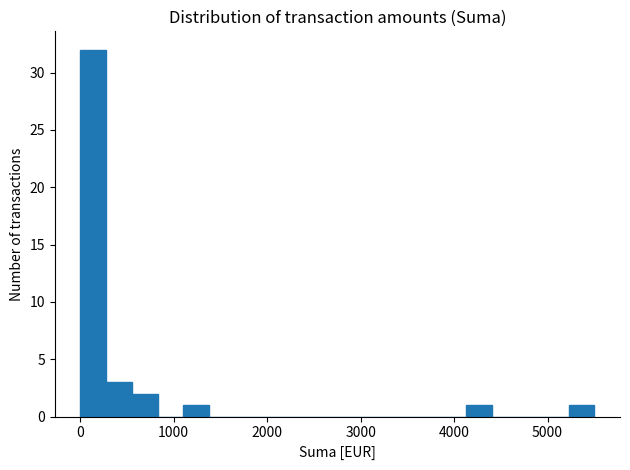

Around what value on the x-axis is the tallest bar? Give the approximate position of its centre, as read against the axis.

100